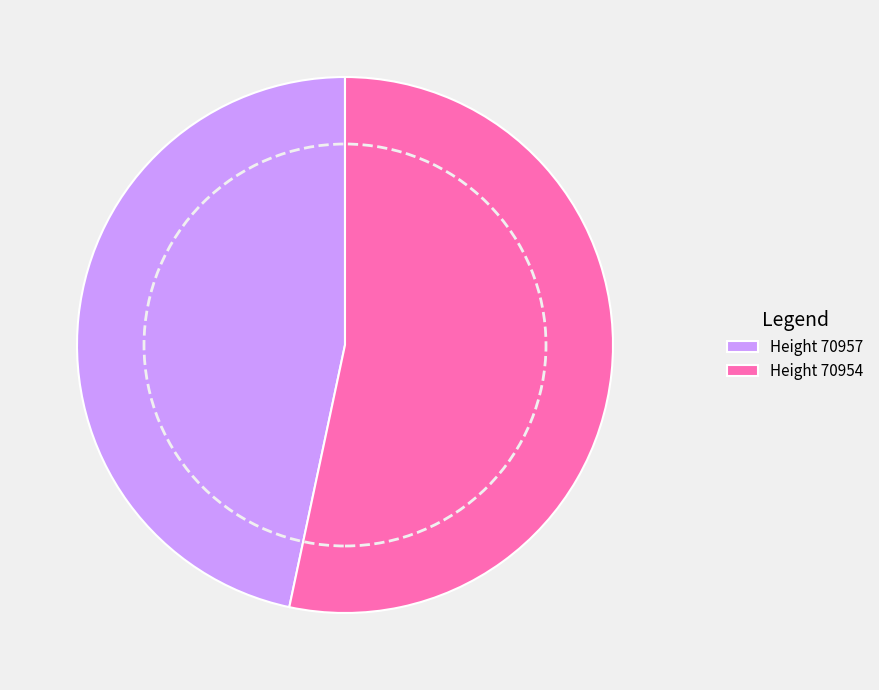

The Height 70954 slice represents 53% of the pie. True or false?

True